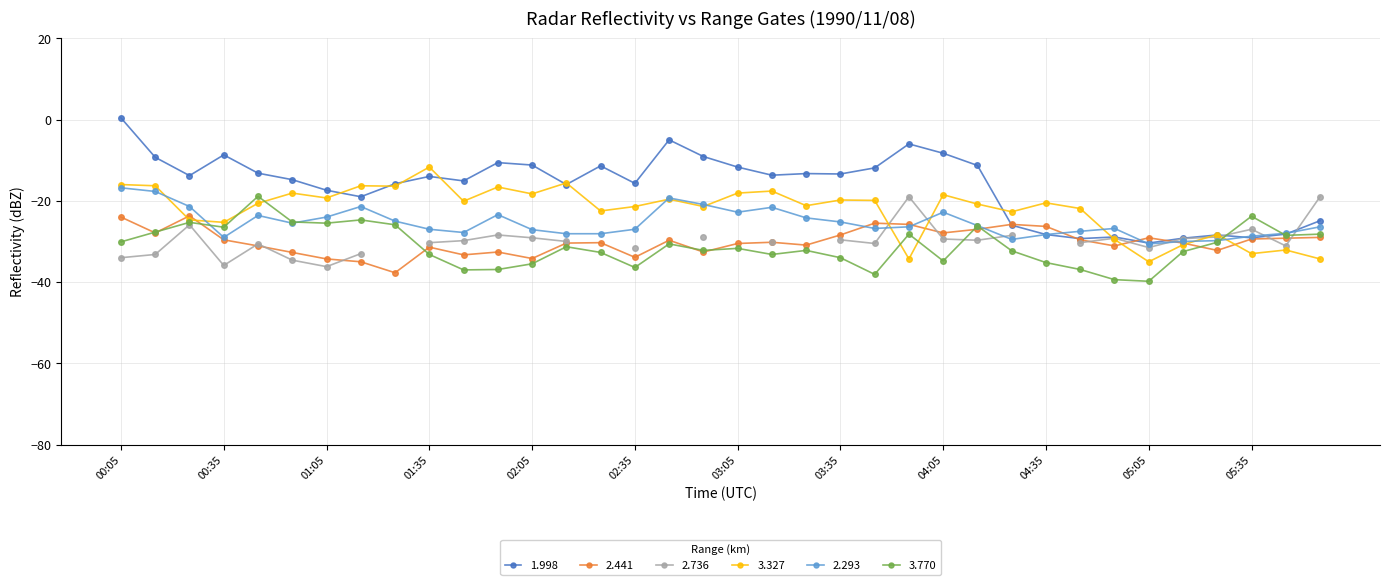

Where is the first local maximum for 1.998?

00:35